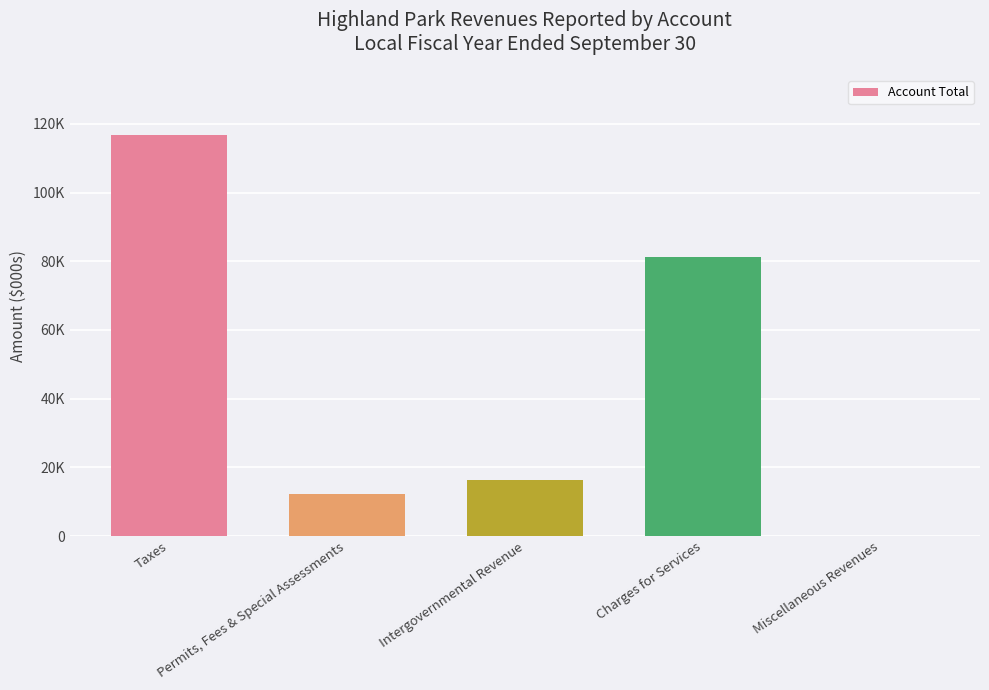

What value does the data have at Charges for Services?

81349